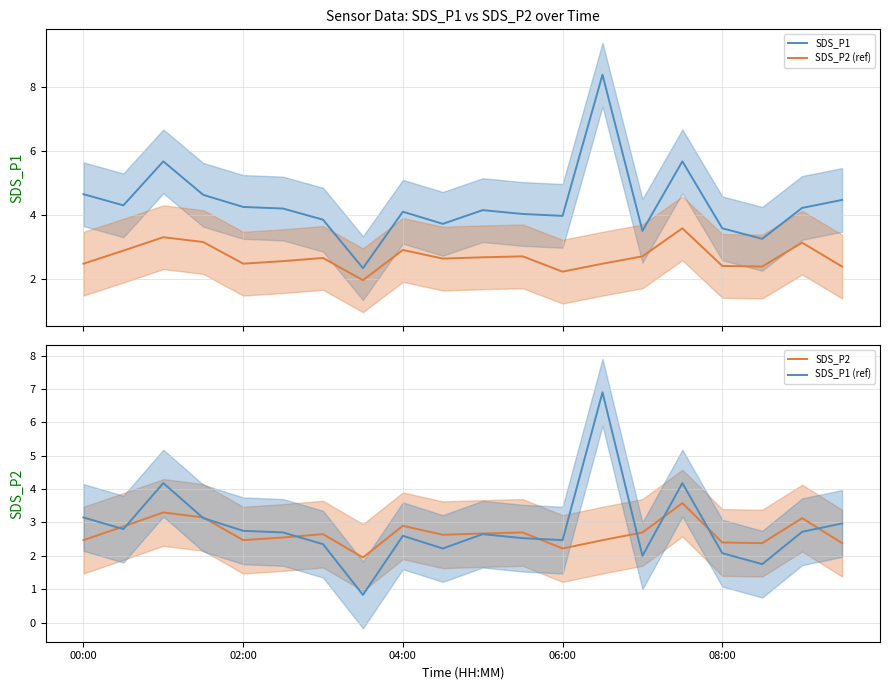

What are all the series names shown in the legend?

SDS_P1, SDS_P2 (ref), SDS_P2, SDS_P1 (ref)